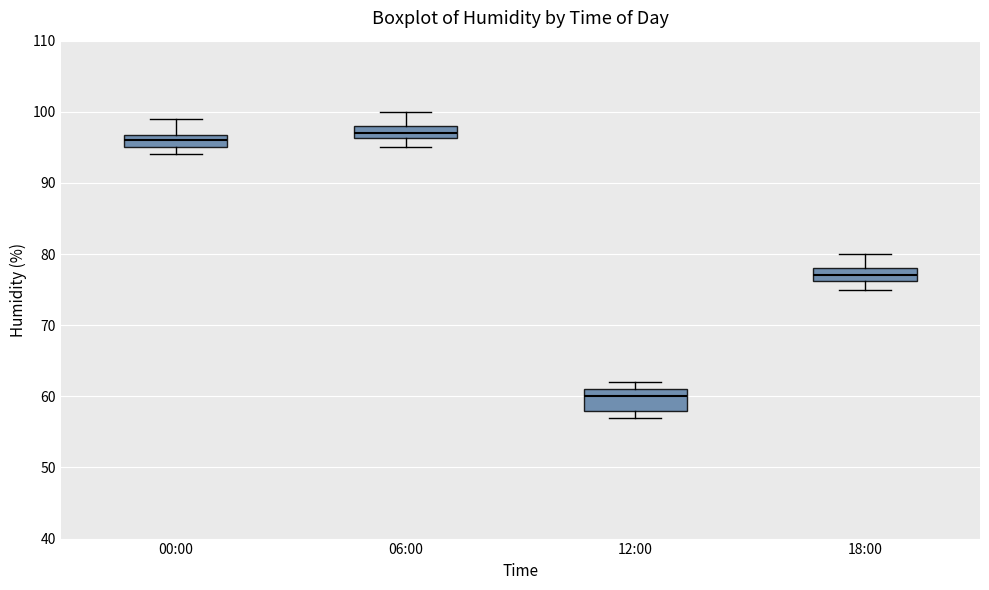

Reading left to right, transcribe this box plot: for each box, give where its median line is, the range the box spans, and where its two whiskers end, as read against the y-axis. The values are not printed on the chart, so give them approximately, as read against the axis.

00:00: median 96, box 95 to 97, whiskers 94 to 99
06:00: median 97, box 96 to 98, whiskers 95 to 100
12:00: median 60, box 58 to 61, whiskers 57 to 62
18:00: median 77, box 76 to 78, whiskers 75 to 80